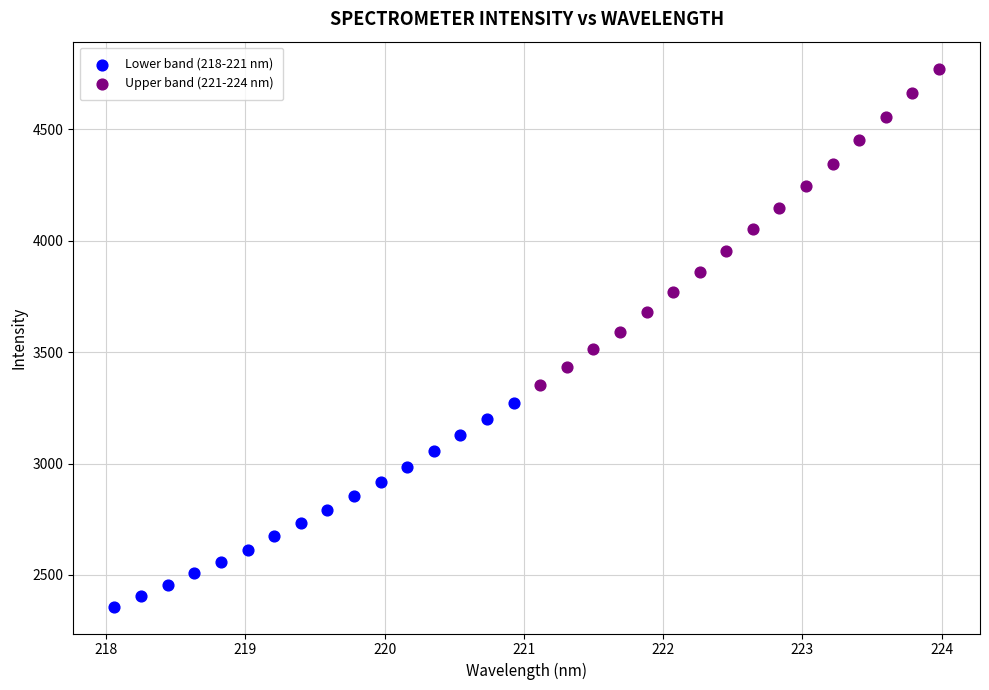

Which series has the largest Y range (max minus min)?

Upper band (221-224 nm)